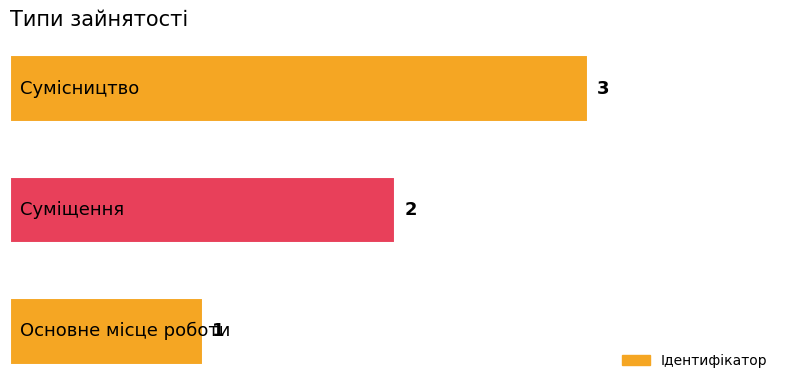

How many values are between 1 and 3?

3